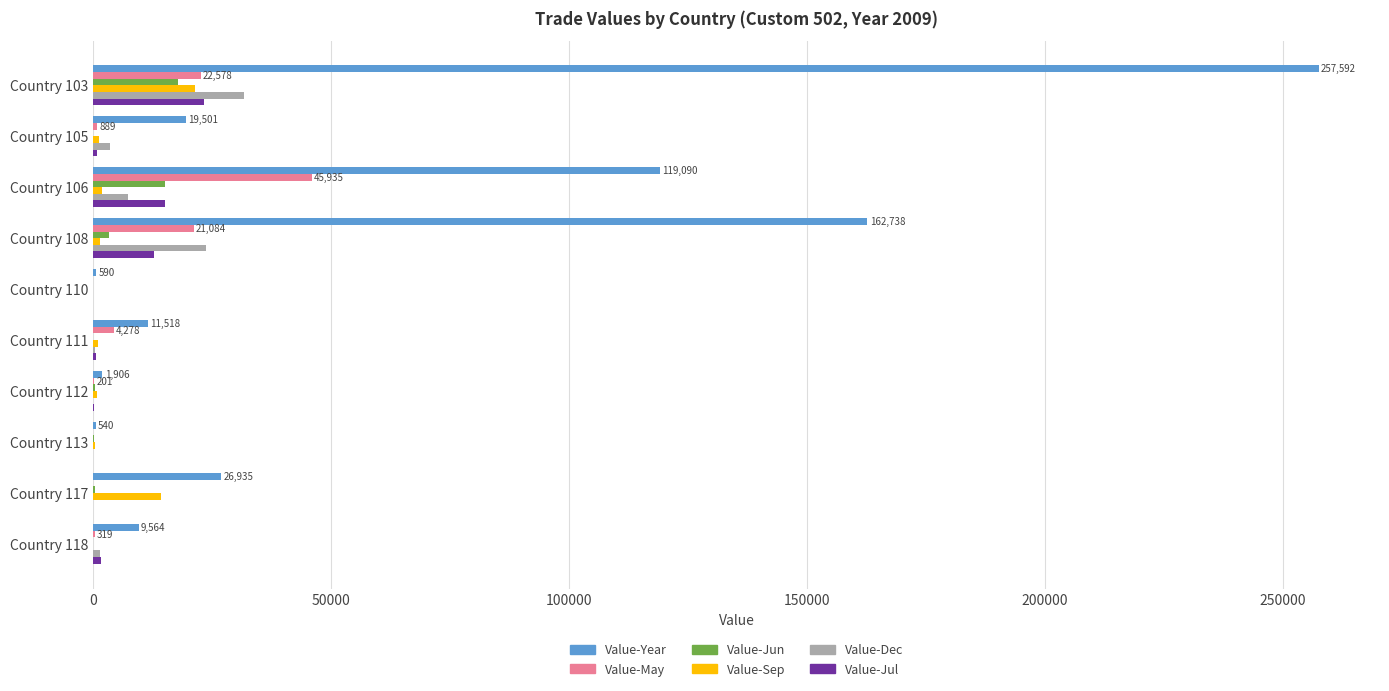

Which series changed the most between Country 108 and Country 118?

Value-Year